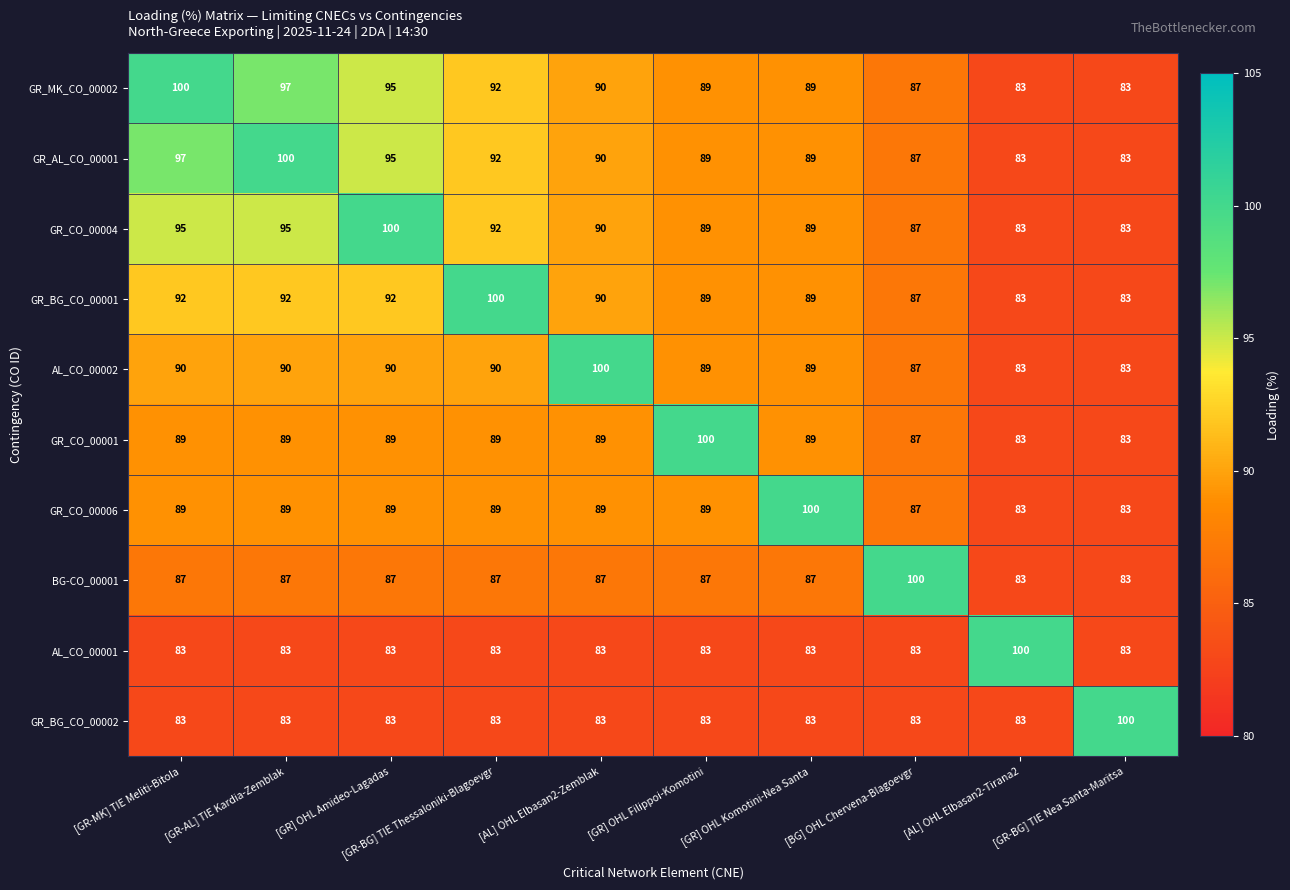

At which label does GR_BG_CO_00001 reach its peak?

[GR-BG] TIE Thessaloniki-Blagoevgr